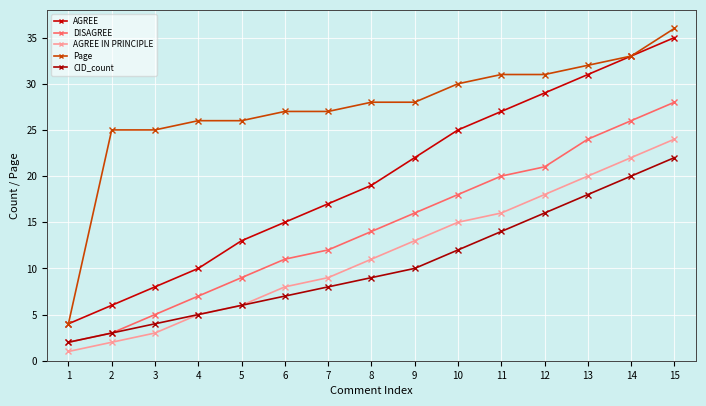

Reading right to left, extract all data points from this chart.

AGREE: 35	33	31	29	27	25	22	19	17	15	13	10	8	6	4
DISAGREE: 28	26	24	21	20	18	16	14	12	11	9	7	5	3	2
AGREE IN PRINCIPLE: 24	22	20	18	16	15	13	11	9	8	6	5	3	2	1
Page: 36	33	32	31	31	30	28	28	27	27	26	26	25	25	4
CID_count: 22	20	18	16	14	12	10	9	8	7	6	5	4	3	2